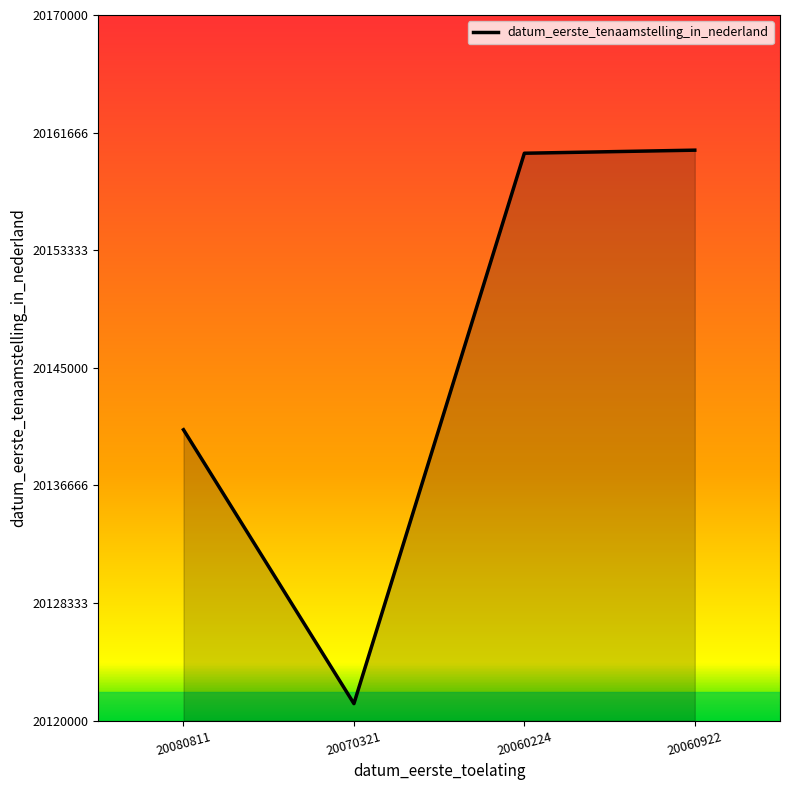

At which category does the chart reach its minimum across all series?

20070321